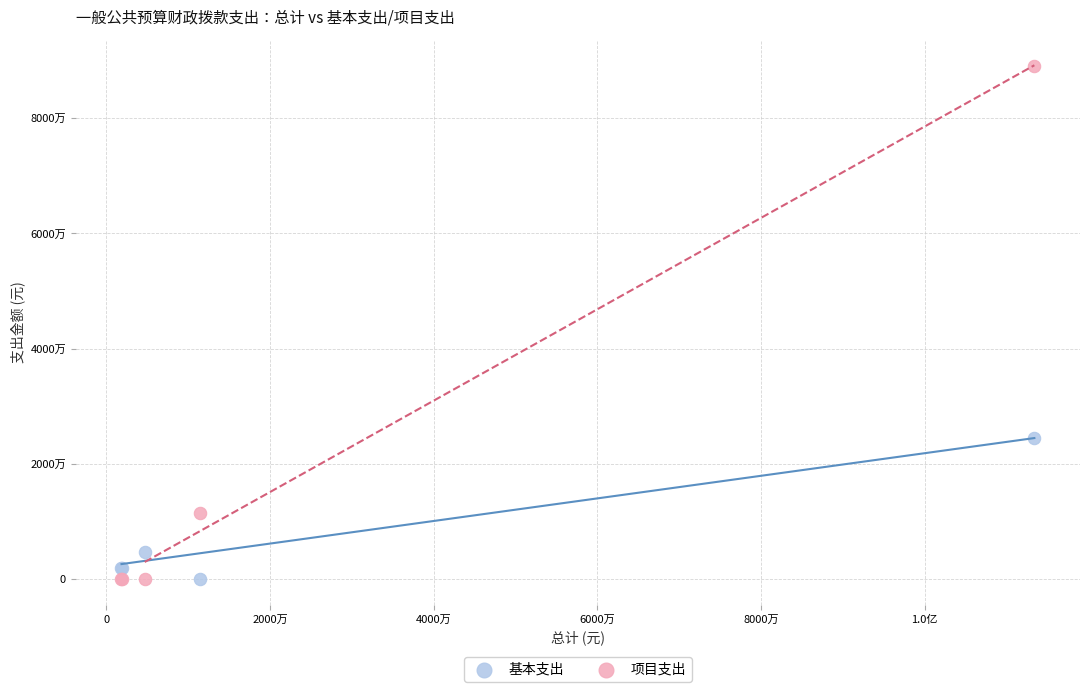

Which series has the widest spread of Y values?

项目支出